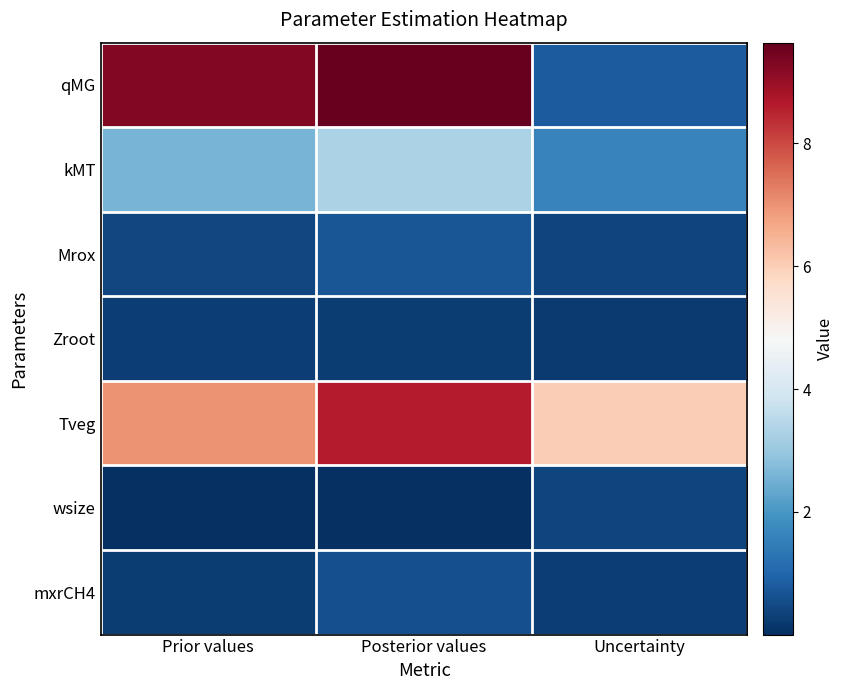

At which category is the sum across all series the highest?

Posterior values